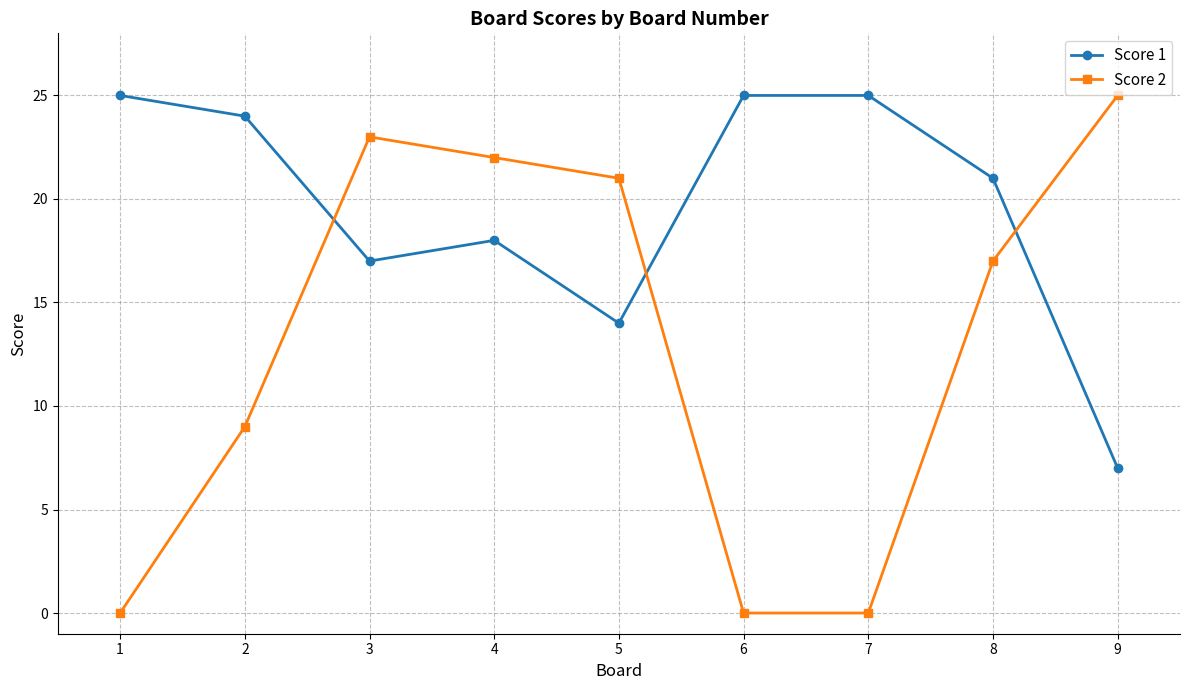

Where is Score 1 nearest to the value 16?

3